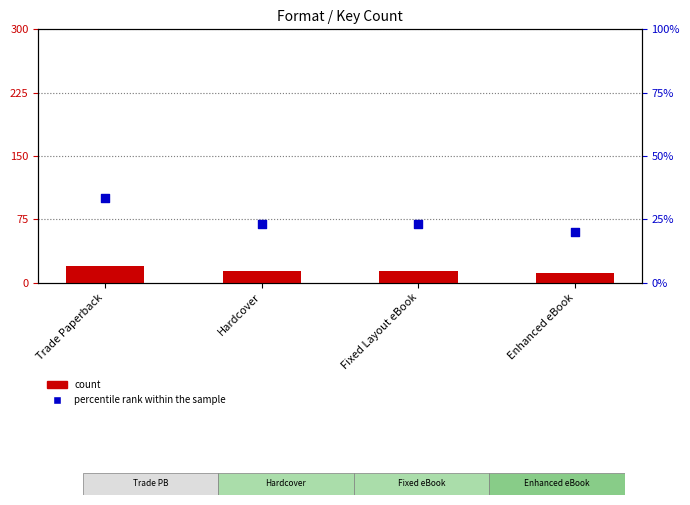

Which series has the largest Y range (max minus min)?

percentile rank within the sample